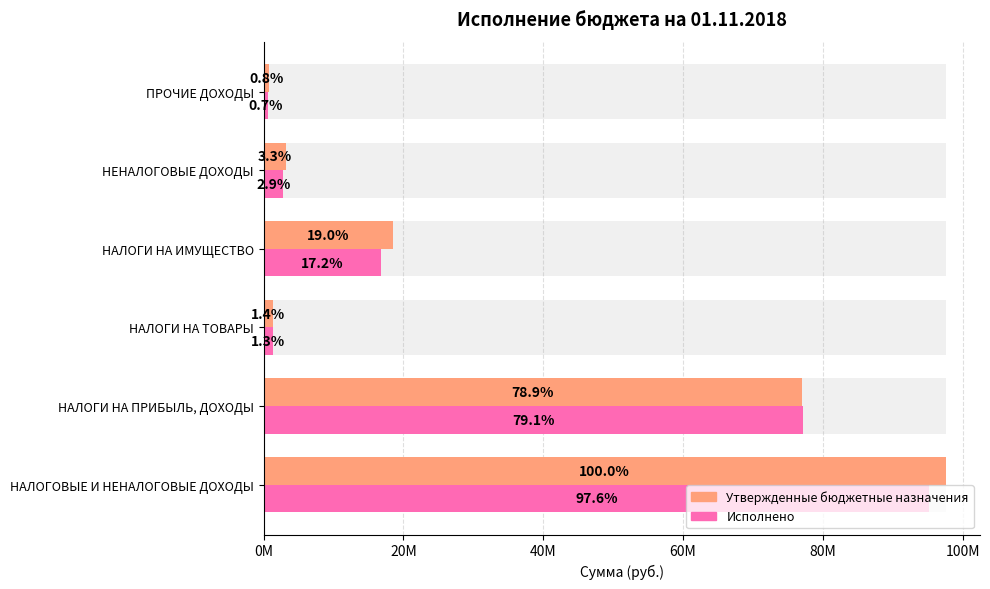

What position from the right is НЕНАЛОГОВЫЕ ДОХОДЫ?

2